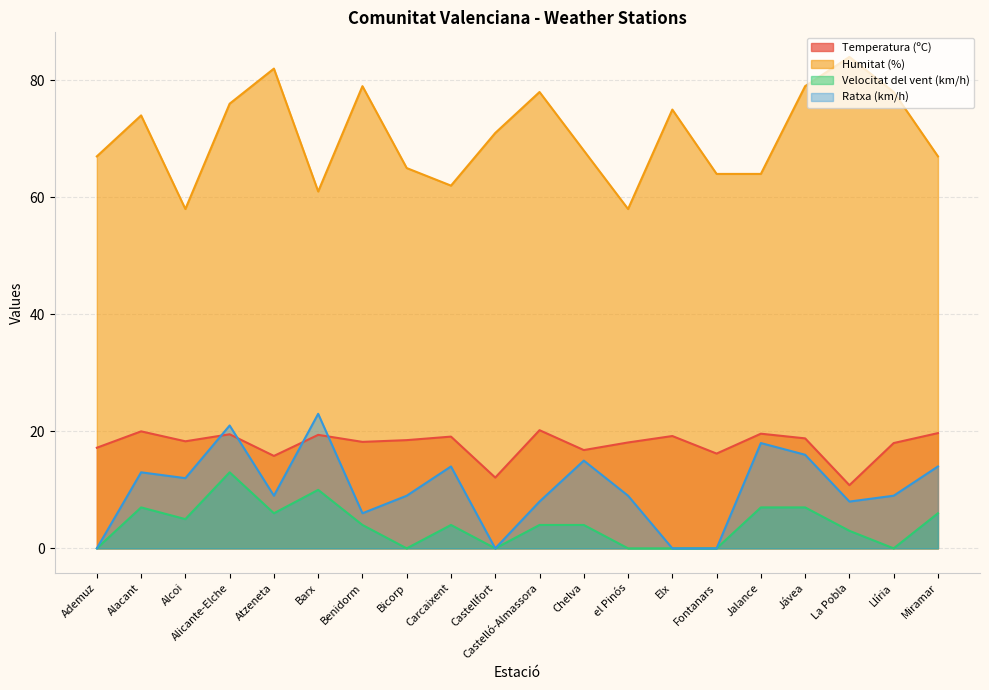

What position from the right is Jávea?

4